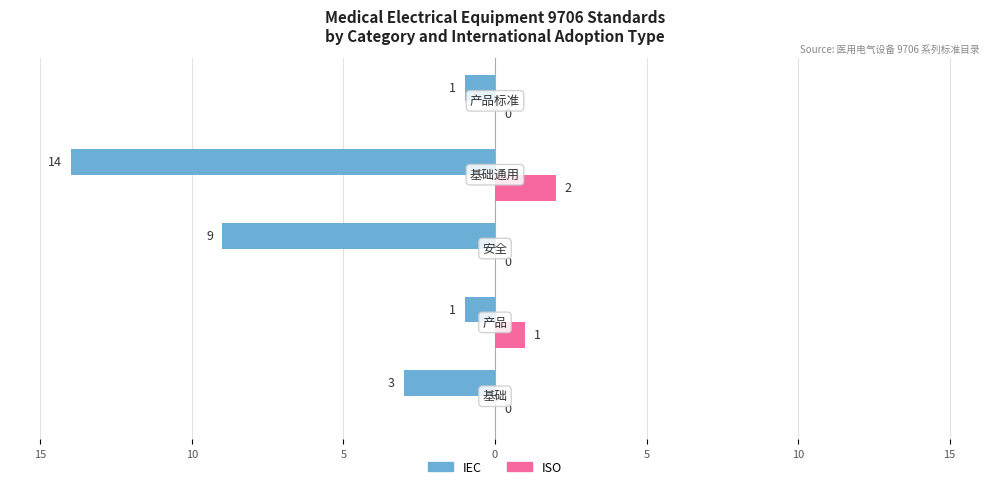

What are all the series names shown in the legend?

IEC, ISO